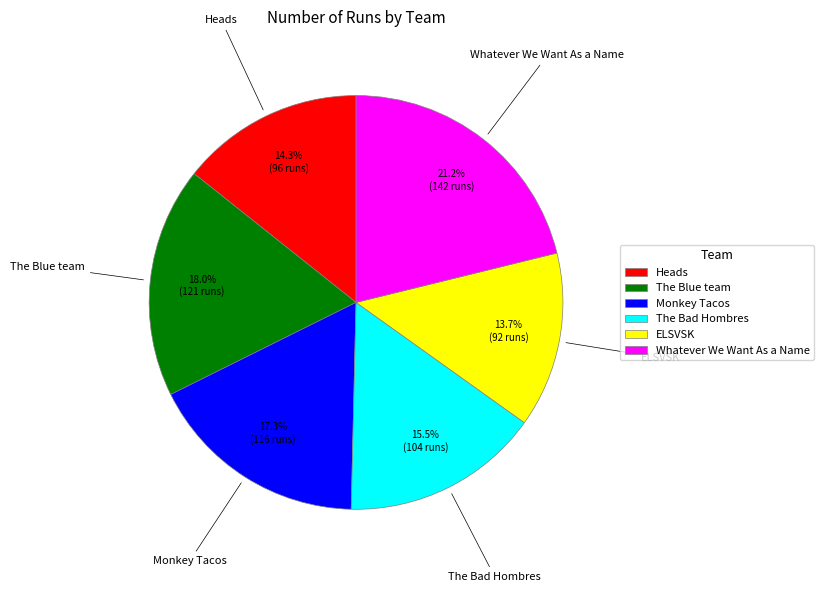

How much of the chart is everything except Monkey Tacos?

82.7%